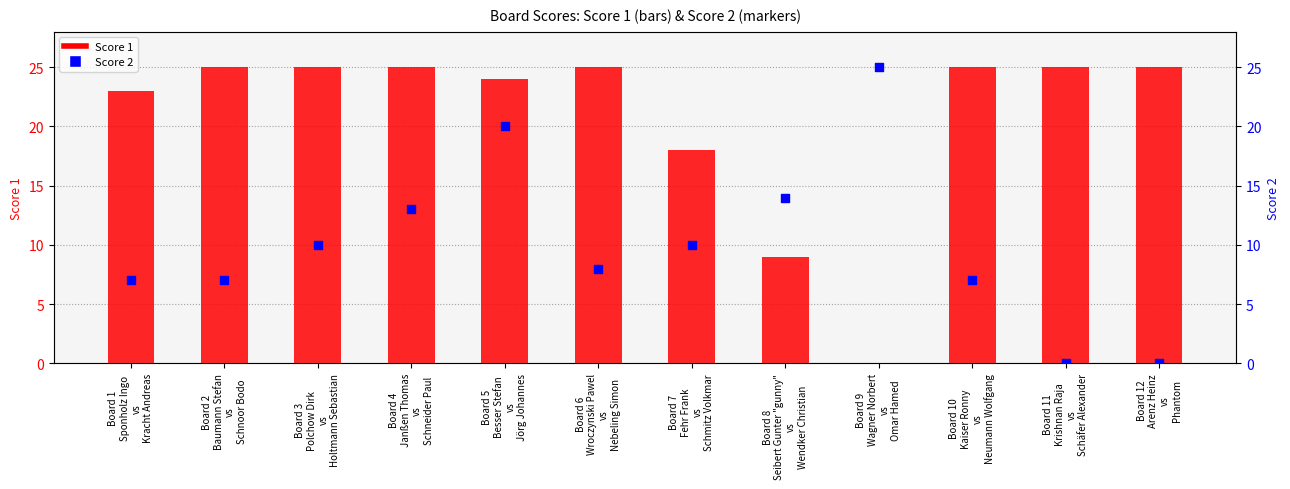

What are all the series names shown in the legend?

Score 1, Score 2